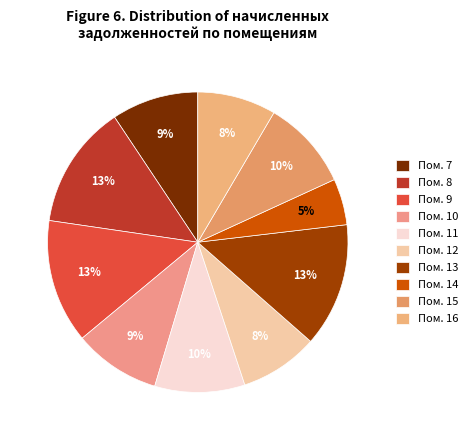

Which slice is the smallest?

Пом. 14